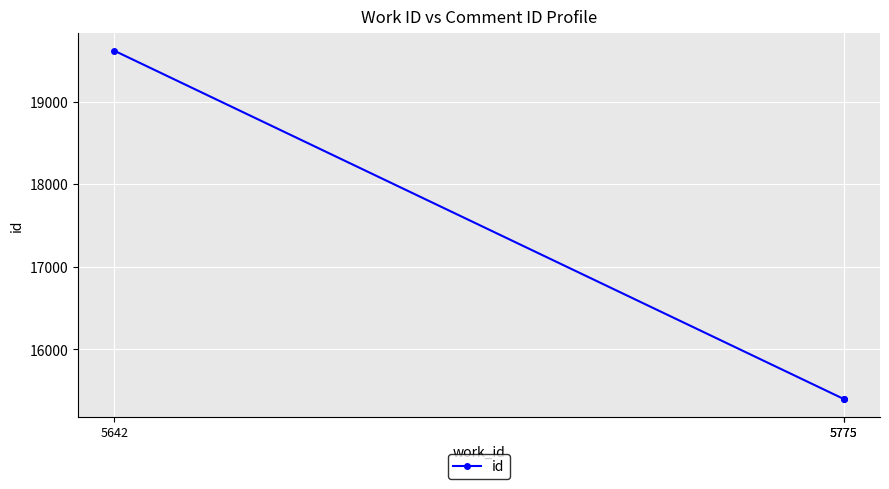

Count the number of data series in this chart.

1